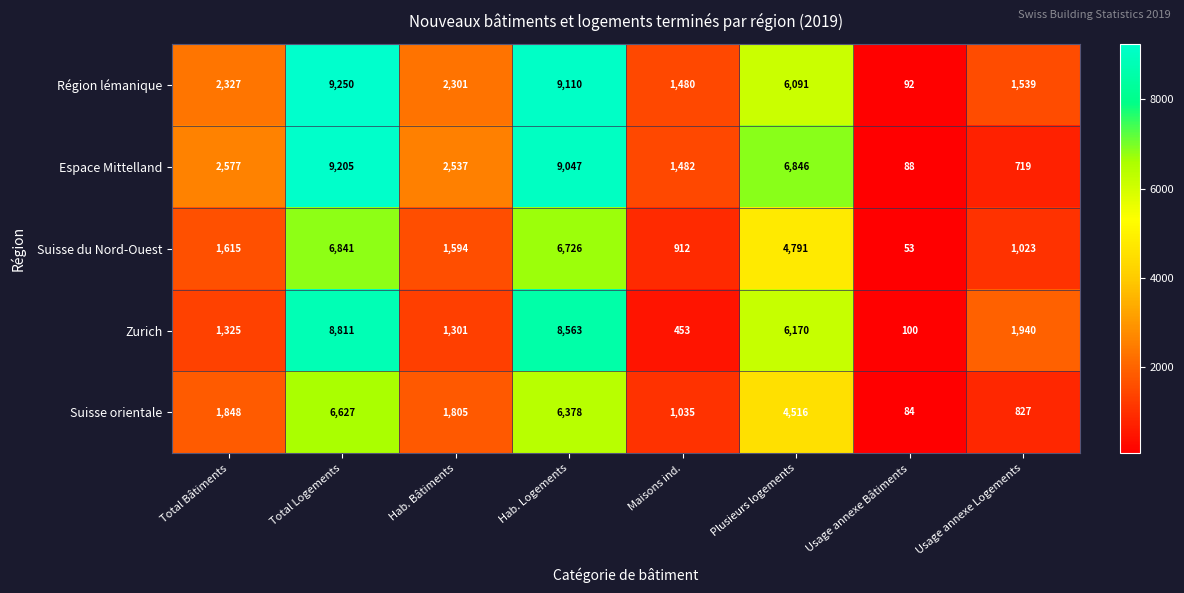

How many data points does each series have?

8